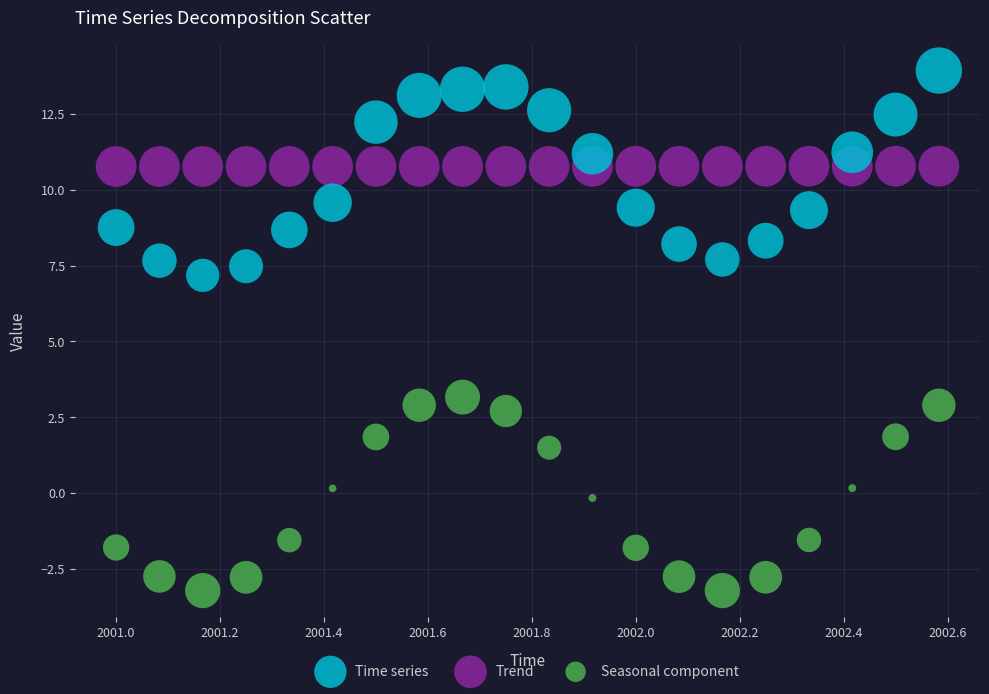

Across all data points, what is the range of Y values (max minus min)?

17.2